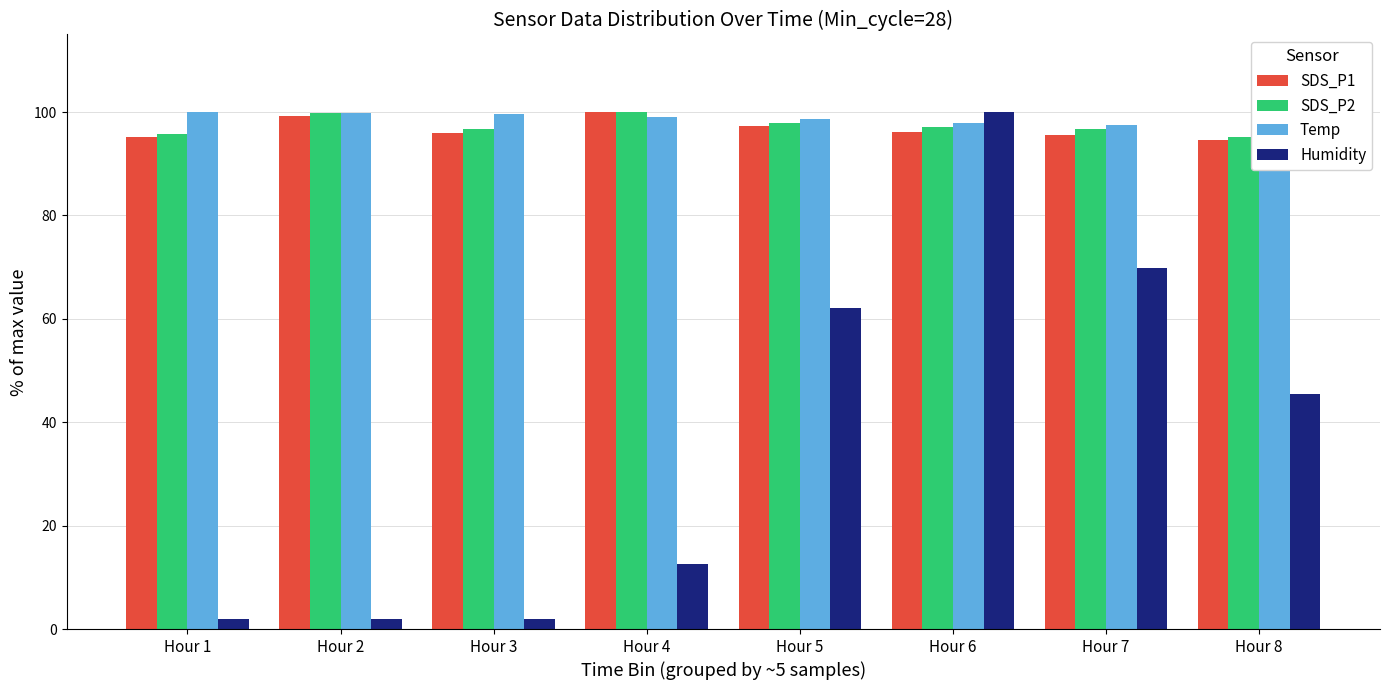

What is the approximate value of SDS_P1 at Hour 8?

94.5